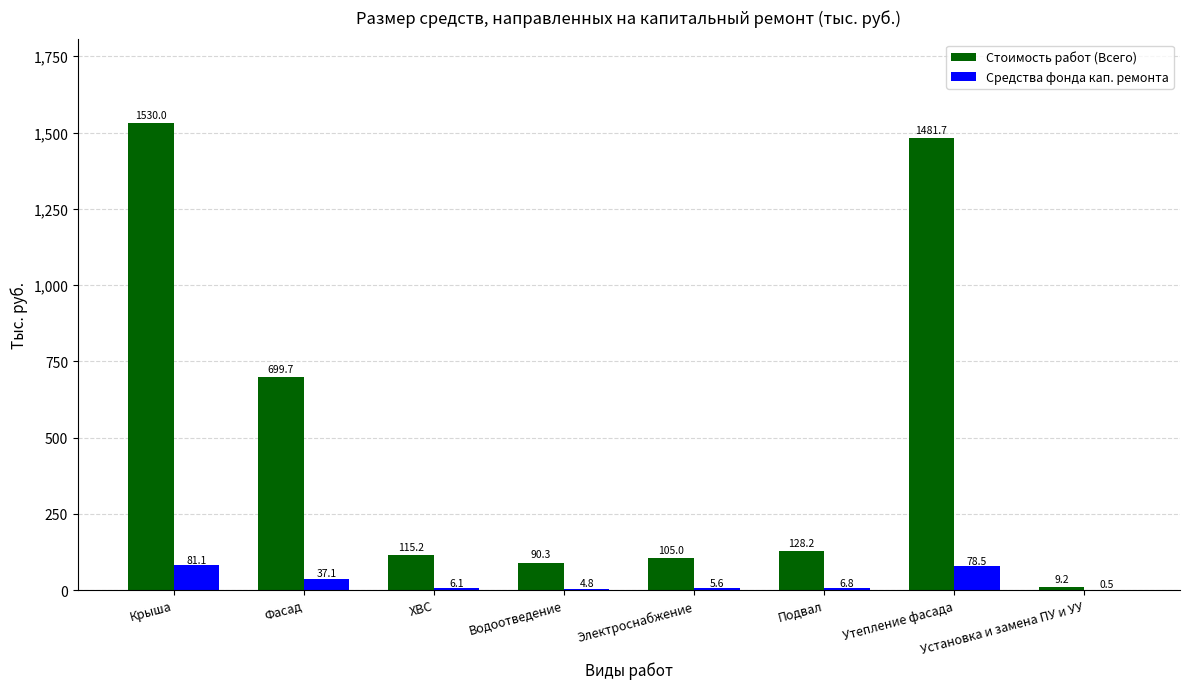

The Стоимость работ (Всего) series shows 105.0 at Электроснабжение. True or false?

True